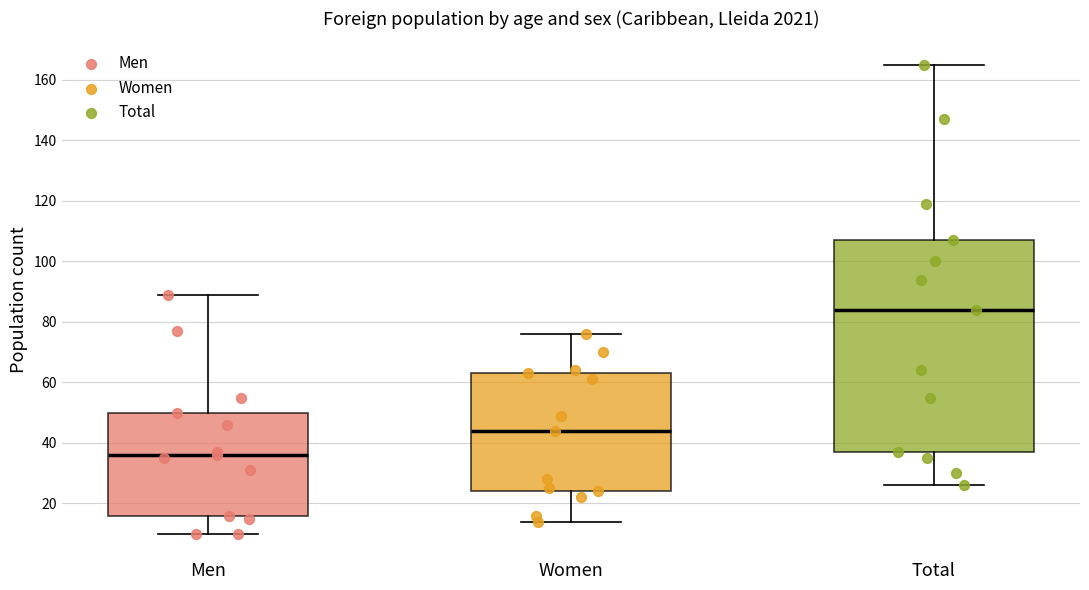

Which box's median line is the highest?

Total